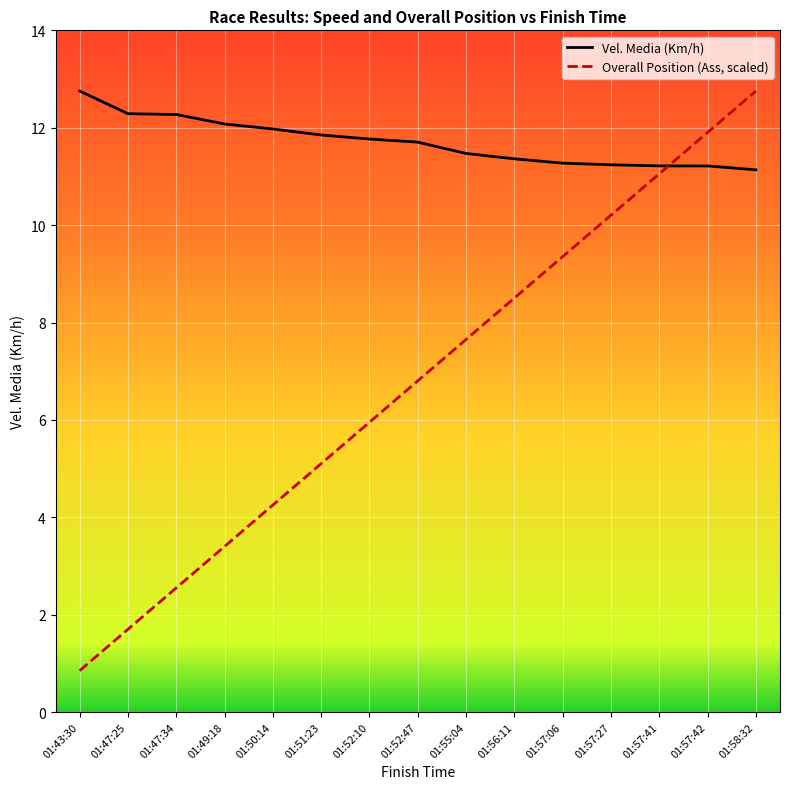

Which category has the lowest value in the Vel. Media (Km/h) series?

01:58:32